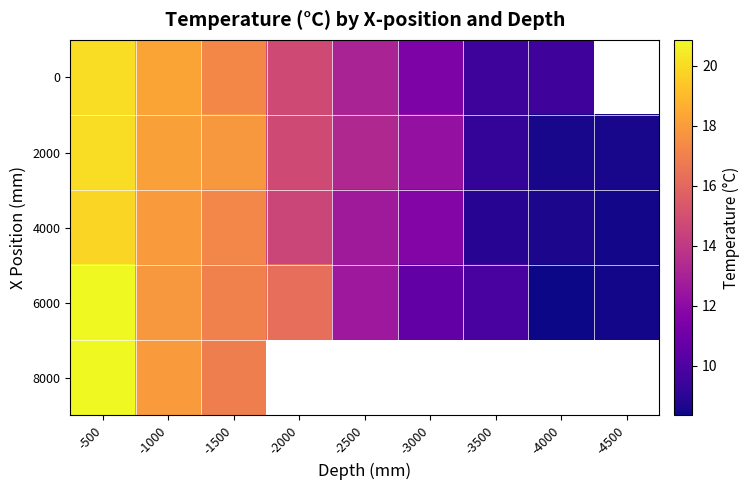

What is the difference between the second highest and second lowest values in the 0 series?

10.5